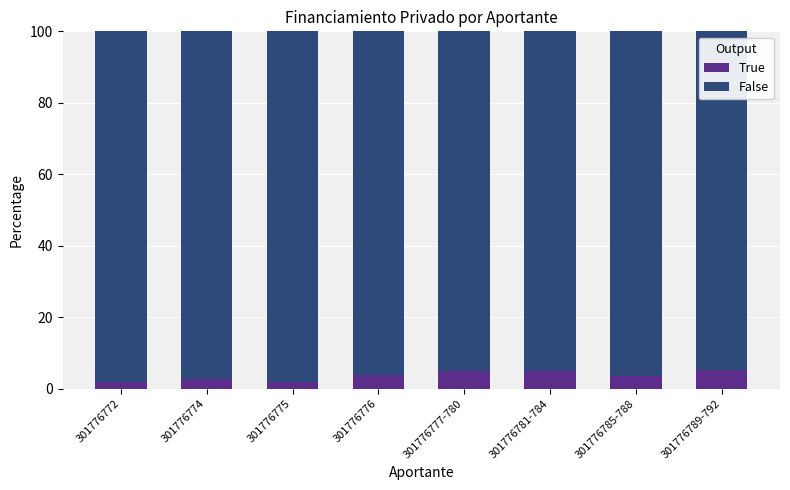

What is the sum of the True values at 301776777-780 and 301776772?

6.9